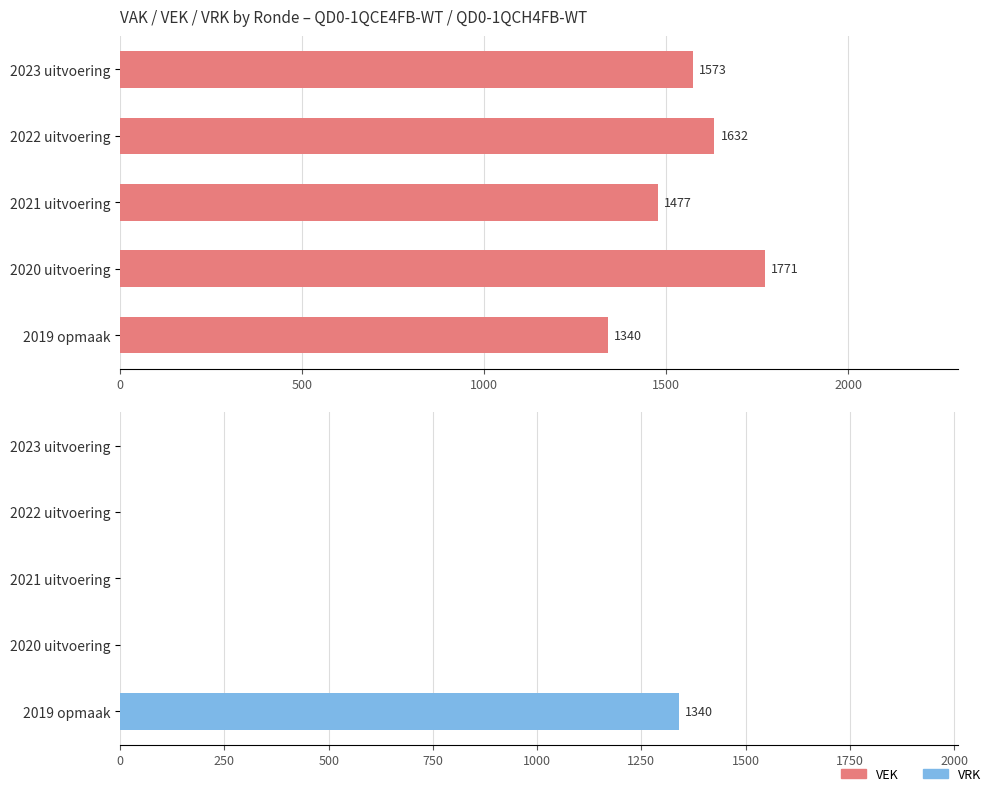

True or false: VEK has a value of 1573 at 2023 uitvoering.

True